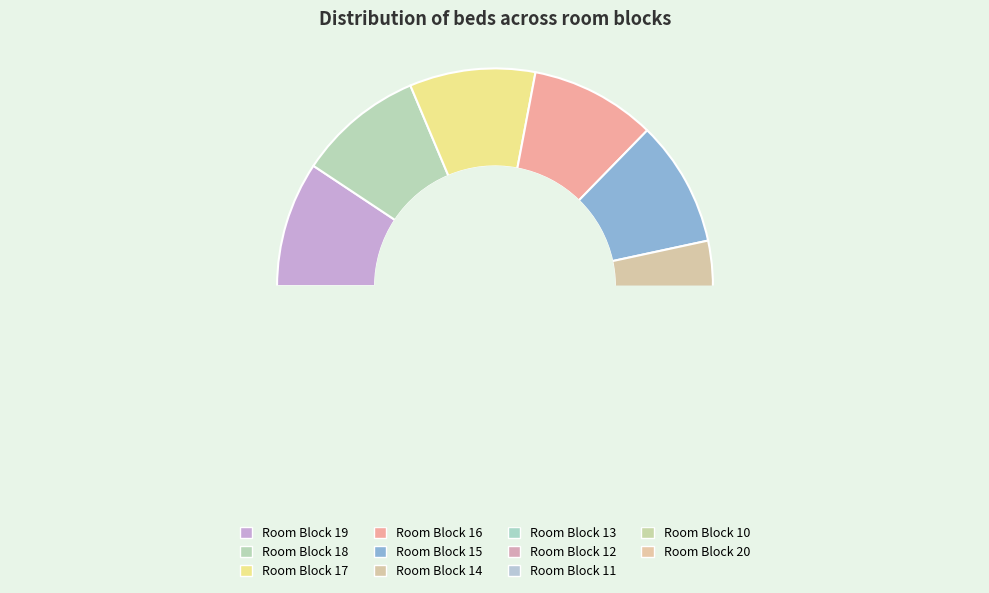

To the nearest percent, what percentage of the pie is Room Block 20?

7%